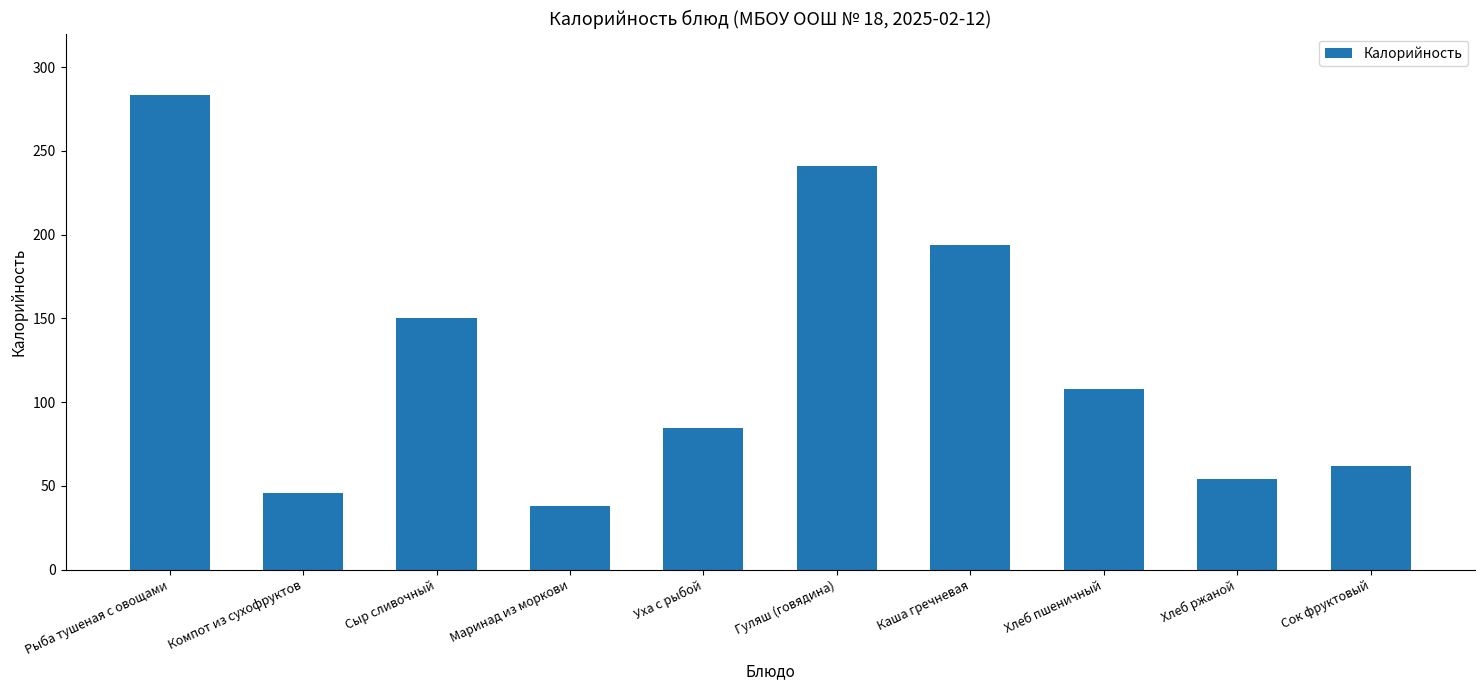

What is the sum of all values?

1261.4